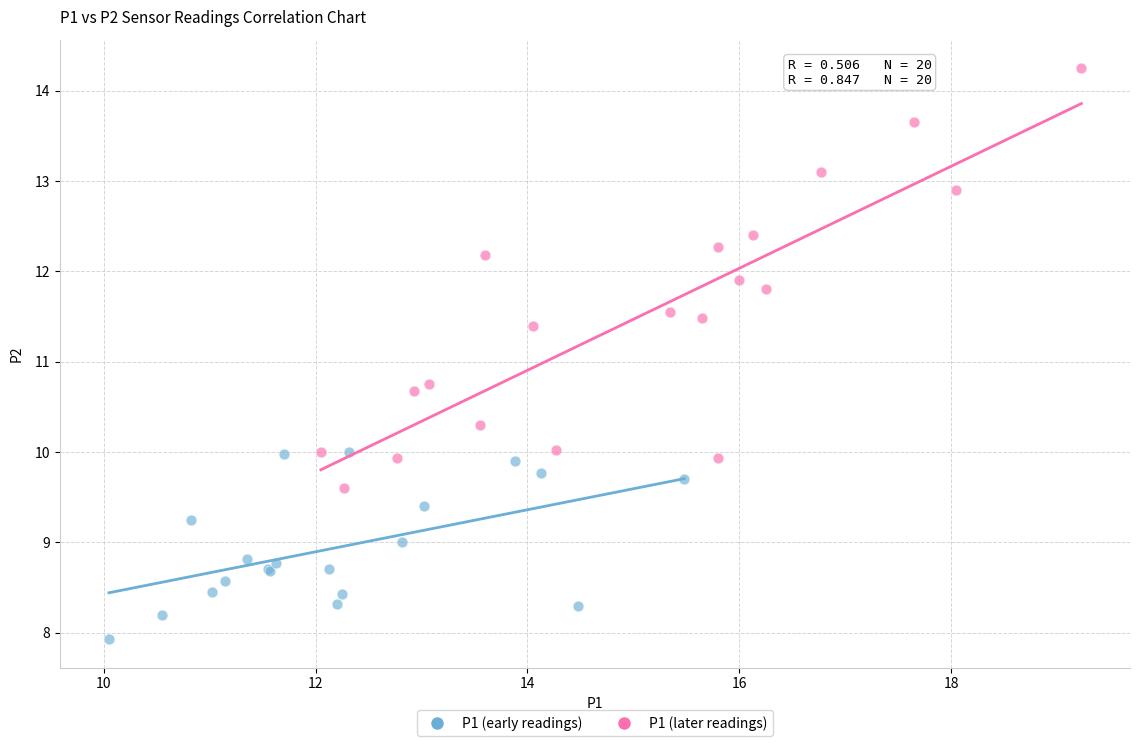

Which series reaches the minimum Y coordinate?

P1 (early readings)